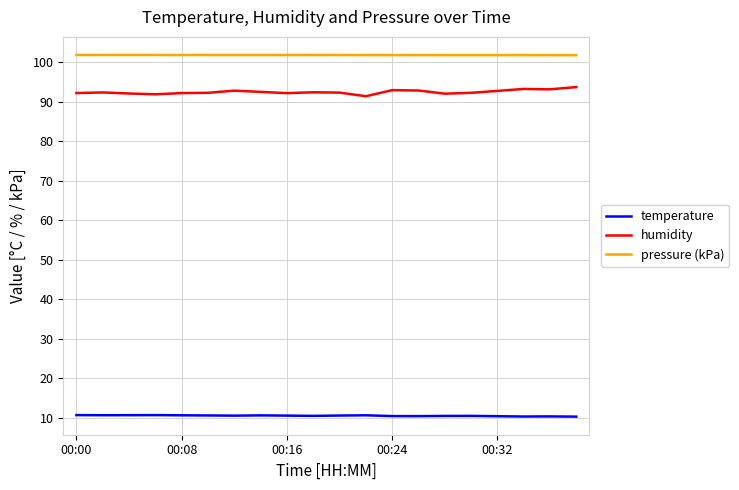

Does the chart have visible grid lines?

Yes